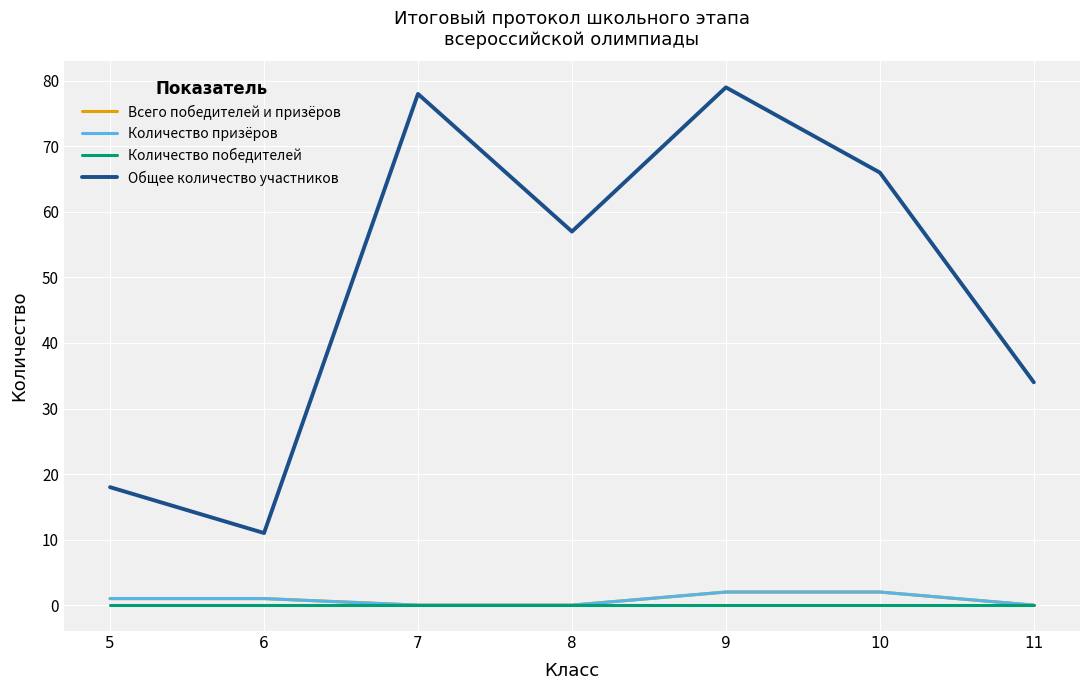

Is this an area chart (filled region under the line)?

No